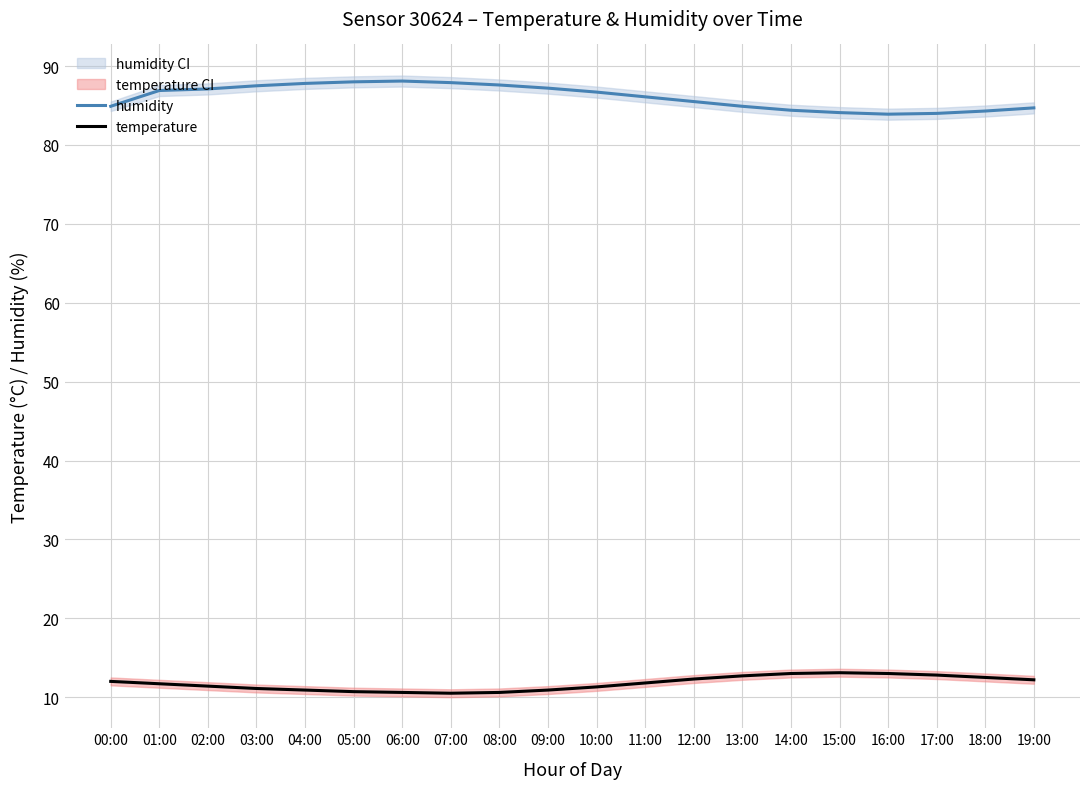

At which label does temperature first exceed 11?

00:00